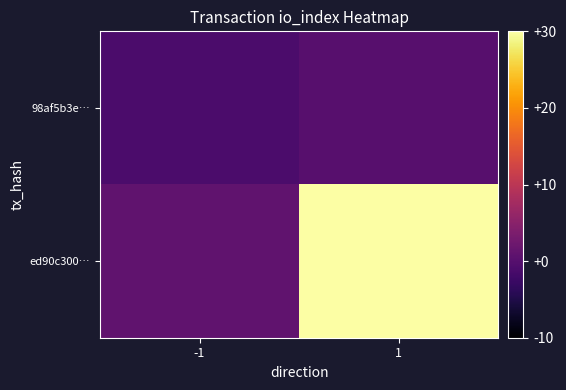

At which category does the chart reach its minimum across all series?

-1